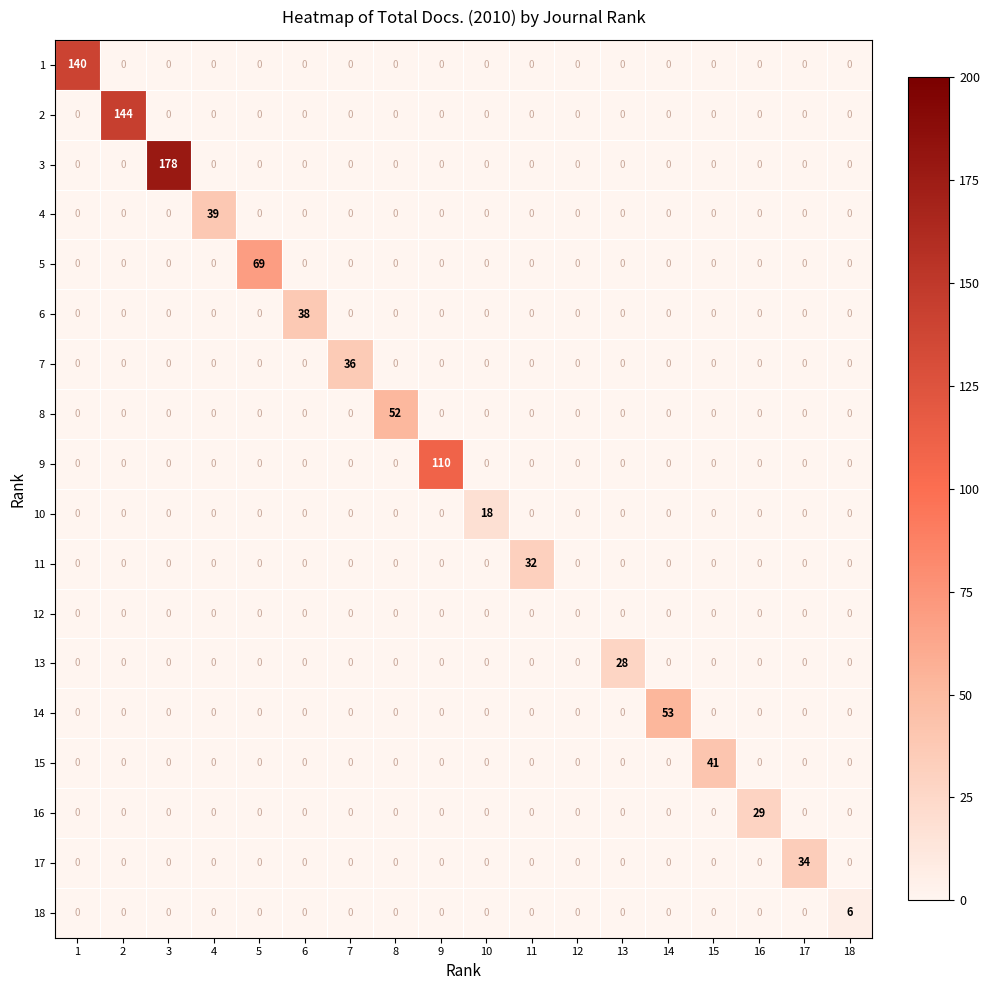

What is the difference between the highest and lowest values at 9?

110